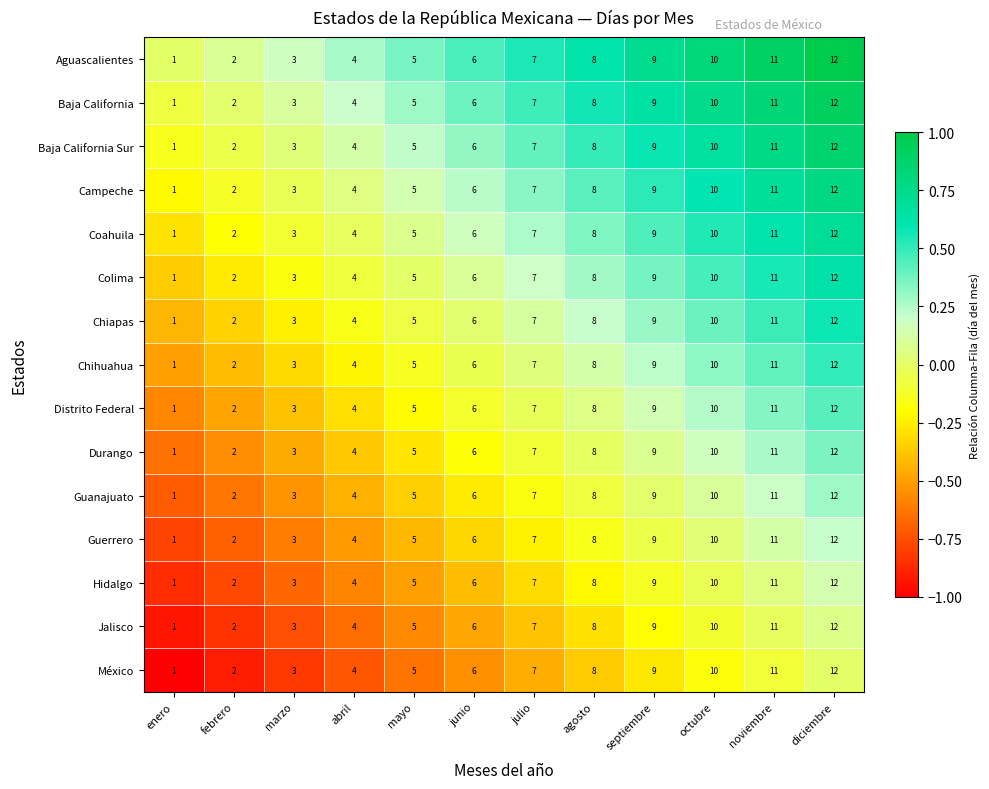

How many values in the Coahuila series are below 7?

6